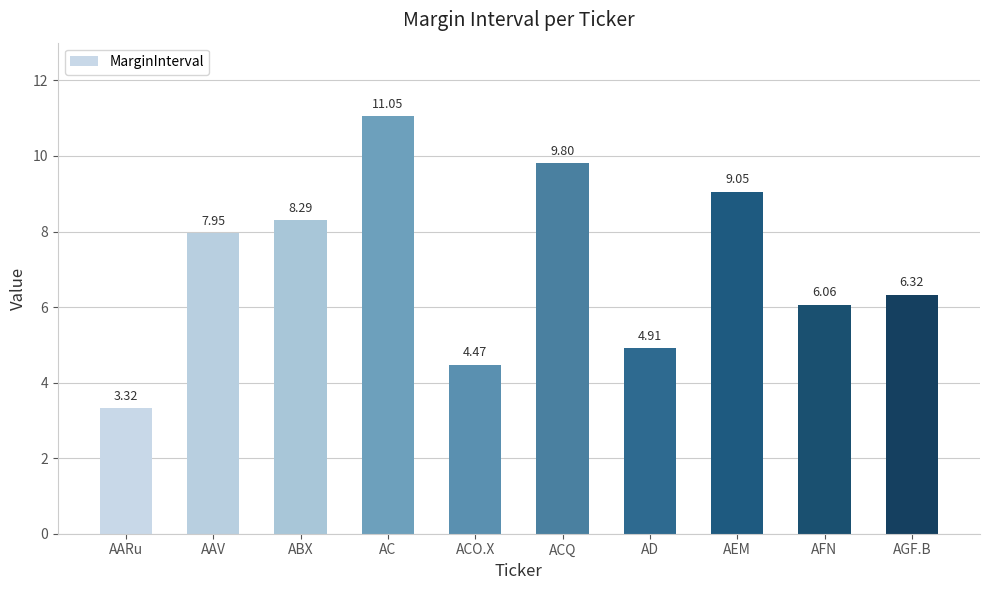

At which label does the data first exceed 7?

AAV